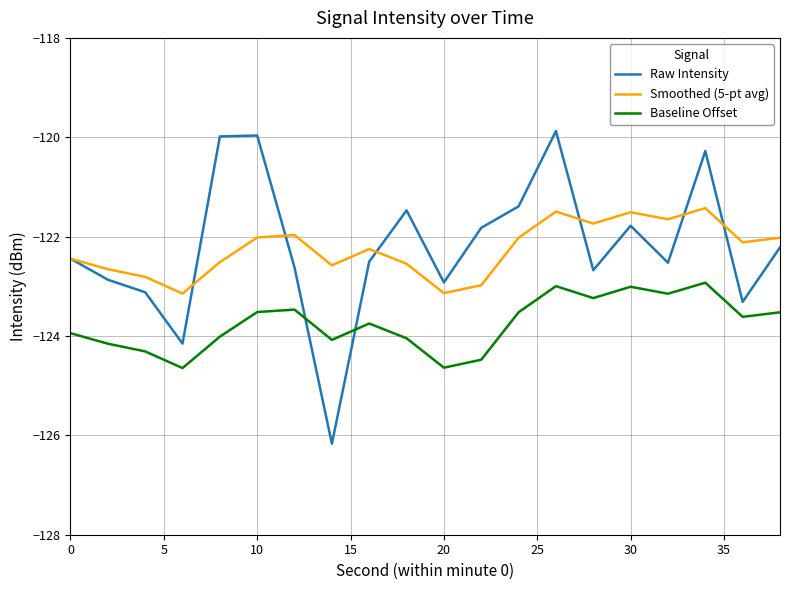

Which series has the widest spread of values?

Raw Intensity